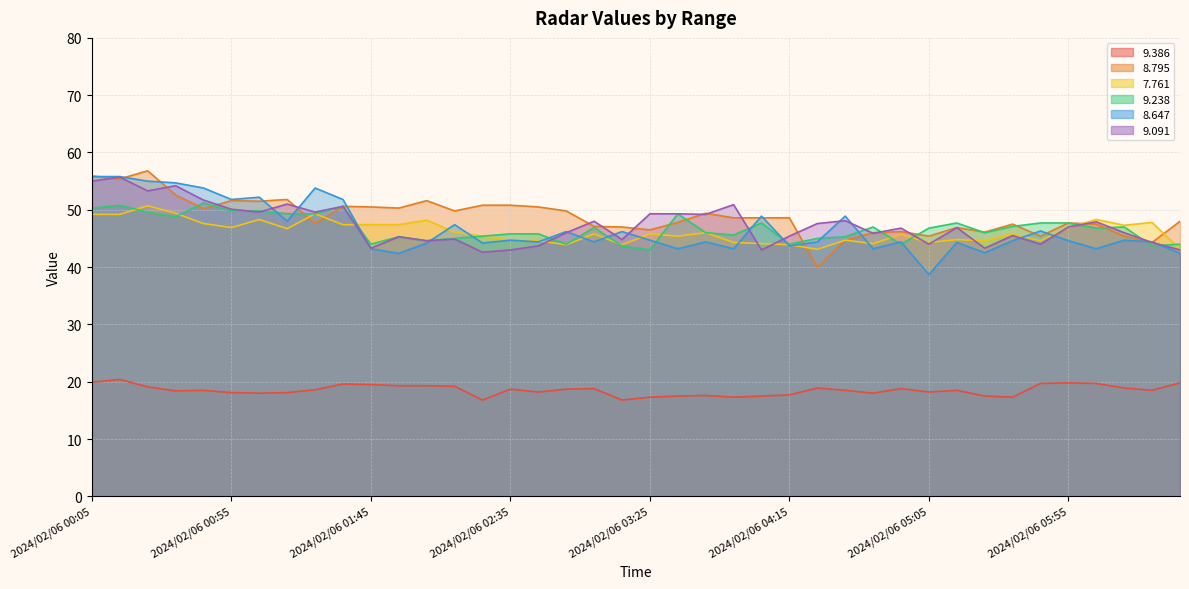

The value of 8.795 at 2024/02/06 02:05 is 34.6. True or false?

False